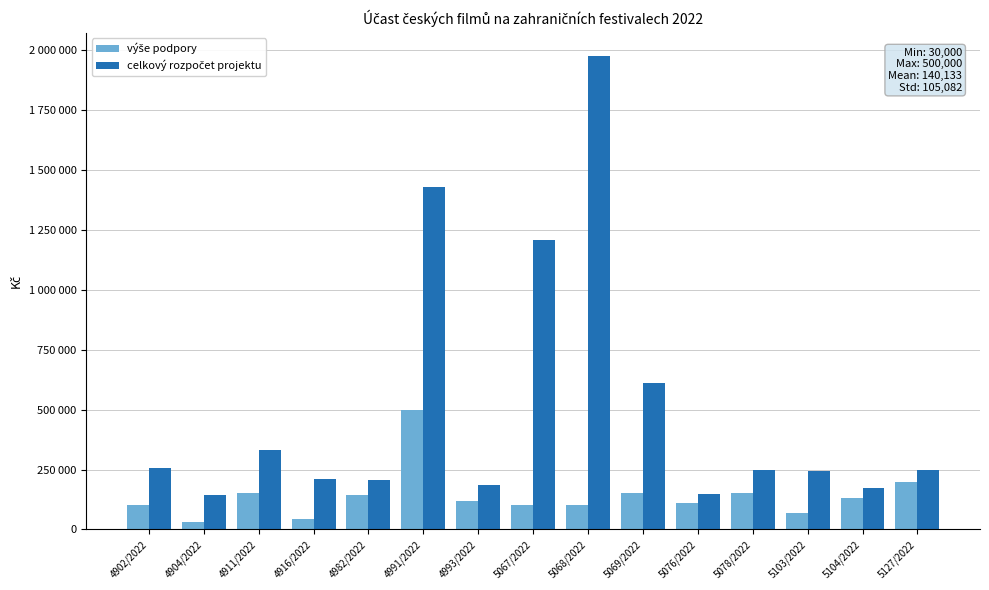

Does the chart contain any negative values?

No